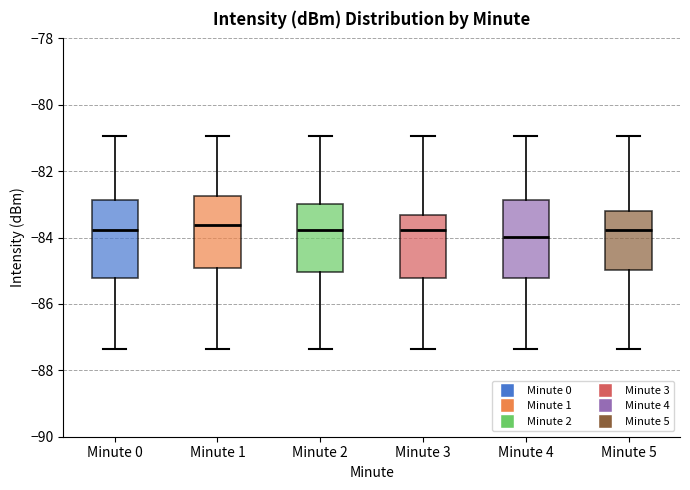

Which box has the lowest median line?

Minute 4